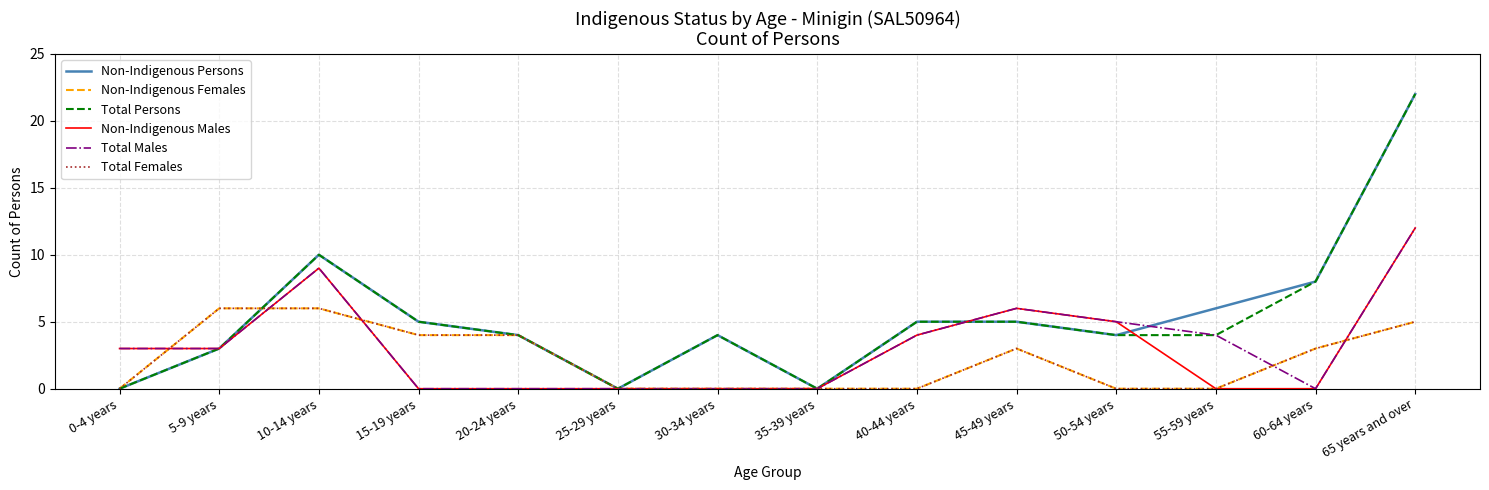

What is the label of the 11th point from the right?

15-19 years